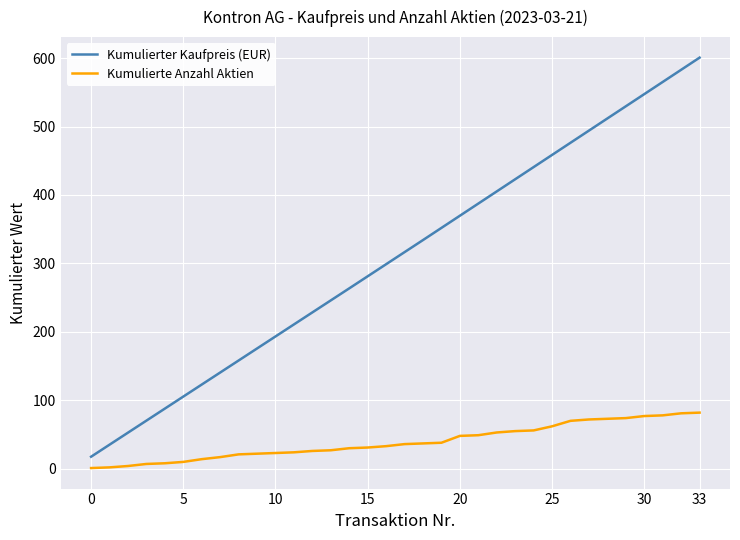

What is the difference between the maximum and minimum values in the Kumulierte Anzahl Aktien series?

81.0